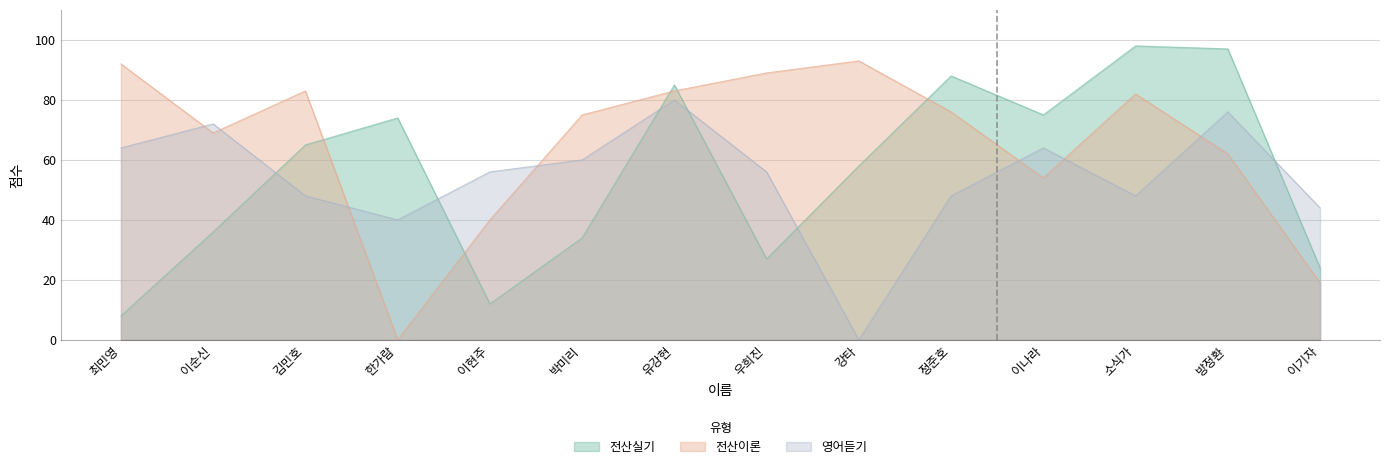

The 영어듣기 series shows 22 at 정준호. True or false?

False